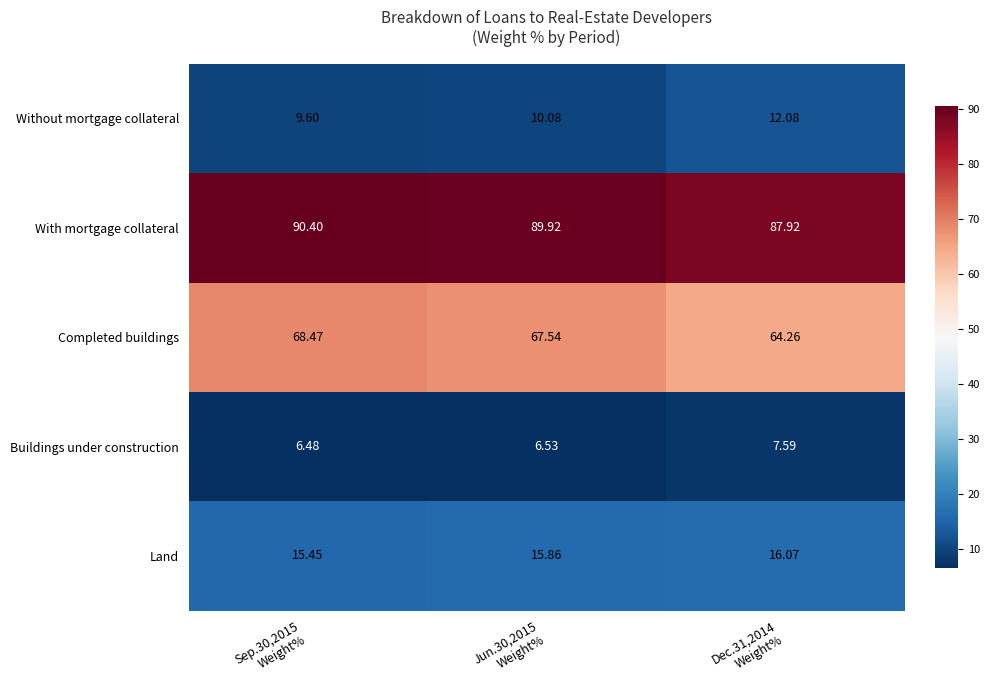

Rank the series by their maximum value, from highest to lowest.

With mortgage collateral, Completed buildings, Land, Without mortgage collateral, Buildings under construction